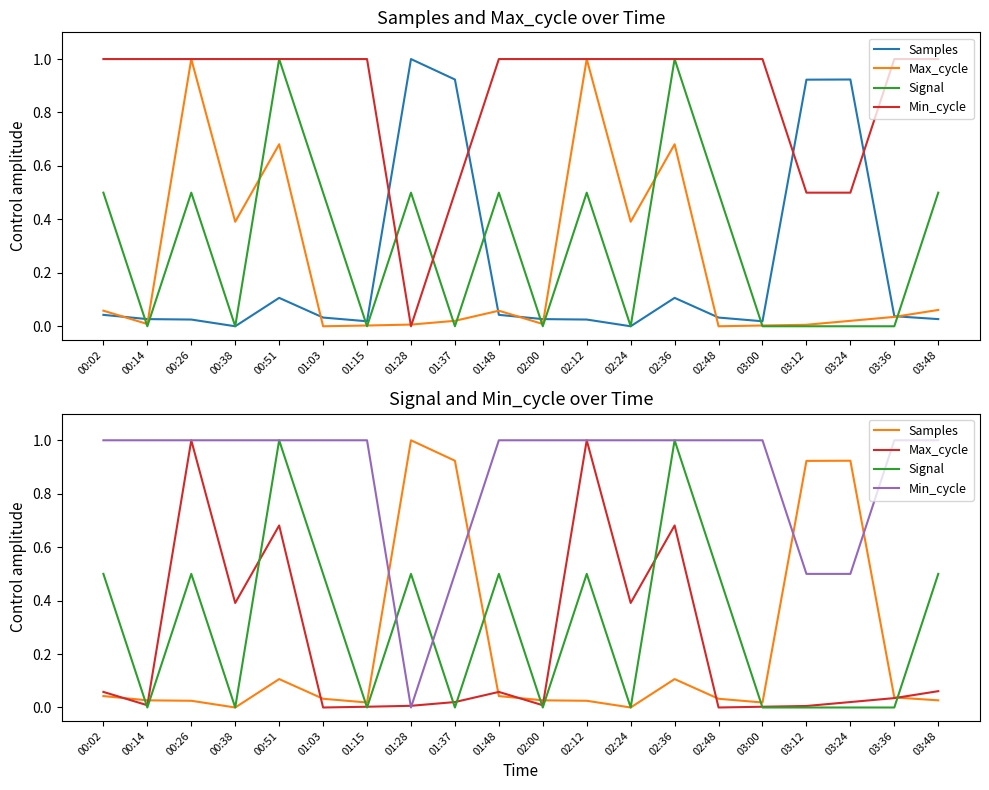

Rank the series by their maximum value, from highest to lowest.

Samples, Max_cycle, Signal, Min_cycle